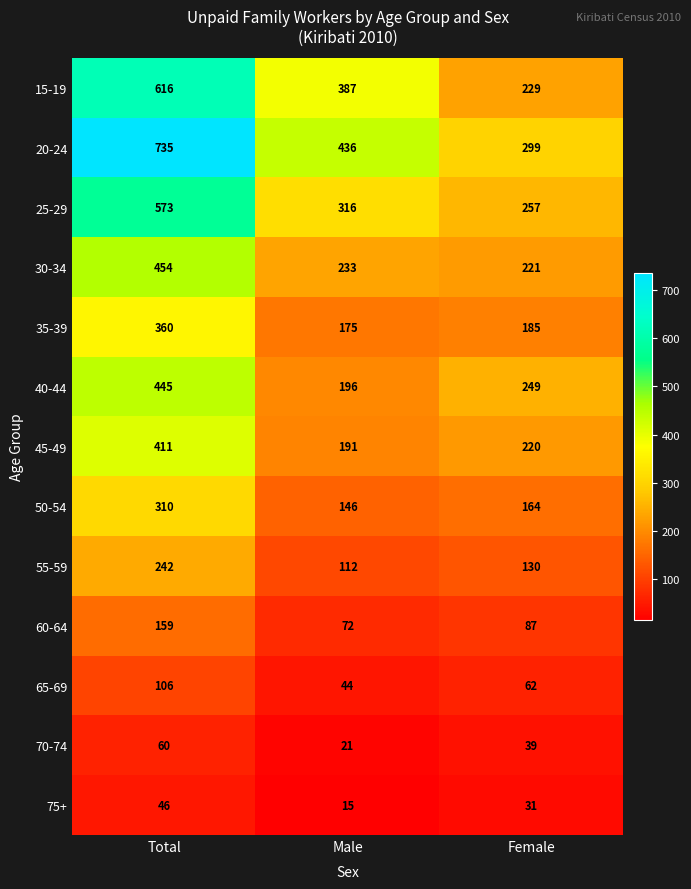

List the series in order of their peak value, highest first.

20-24, 15-19, 25-29, 30-34, 40-44, 45-49, 35-39, 50-54, 55-59, 60-64, 65-69, 70-74, 75+